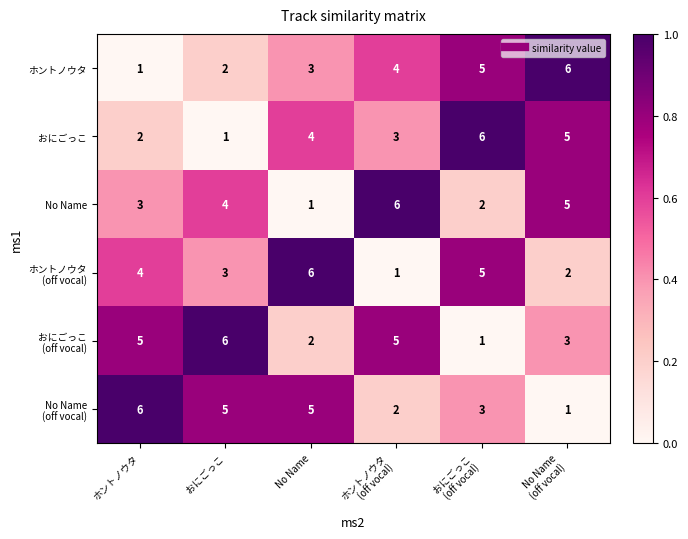

What is the total value across all series at No Name?

21